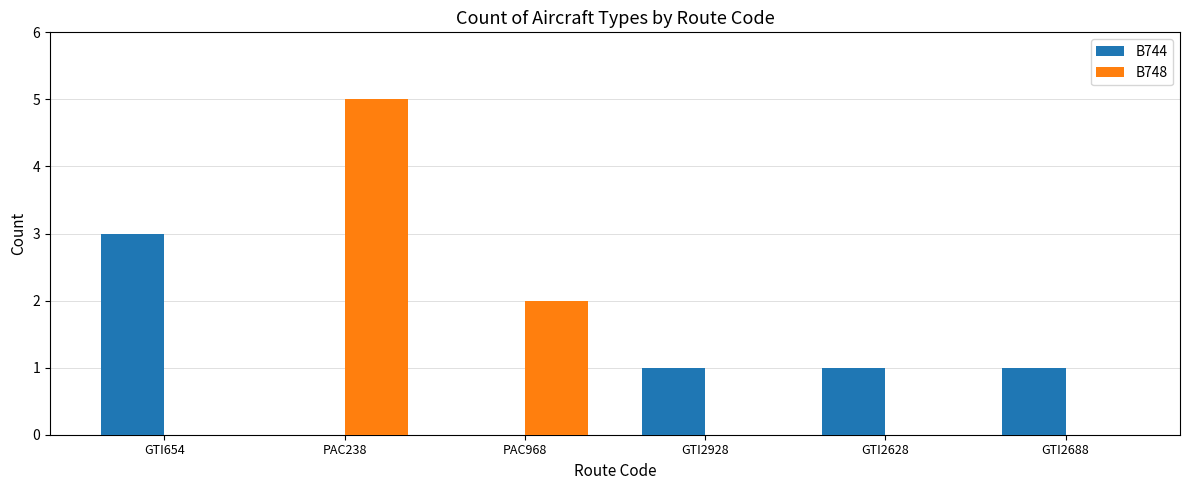

Between PAC968 and GTI2628, which series saw the biggest shift?

B748